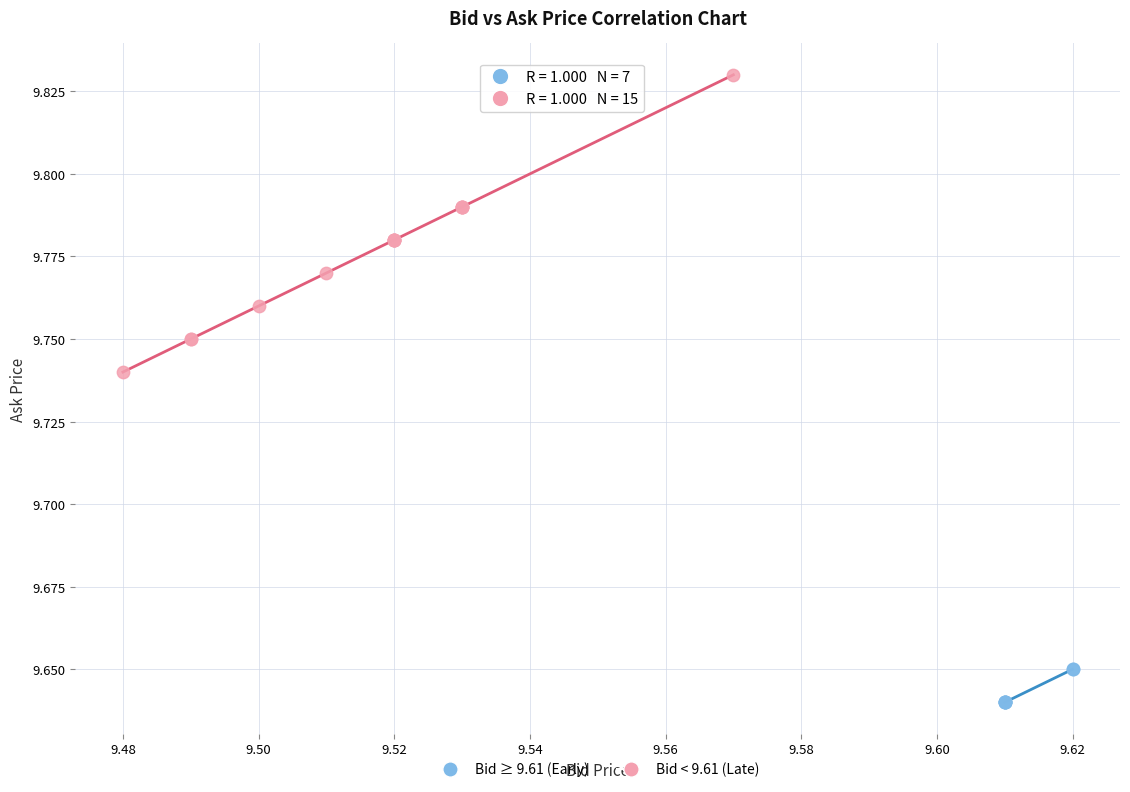

Which series contains the highest Y value?

Bid < 9.61 (Late)